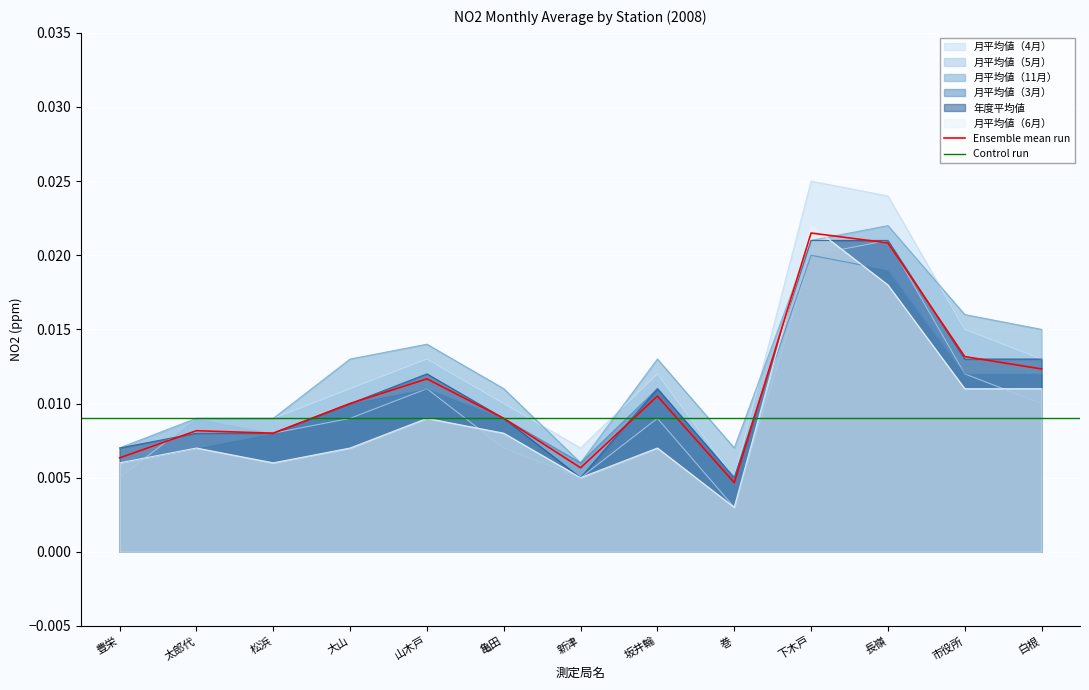

What is the label of the 7th point from the left?

新津